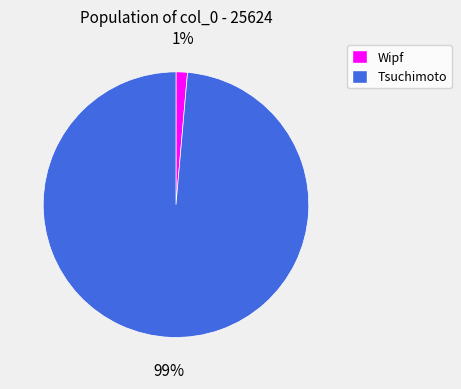

True or false: Wipf accounts for 11% of the total.

False